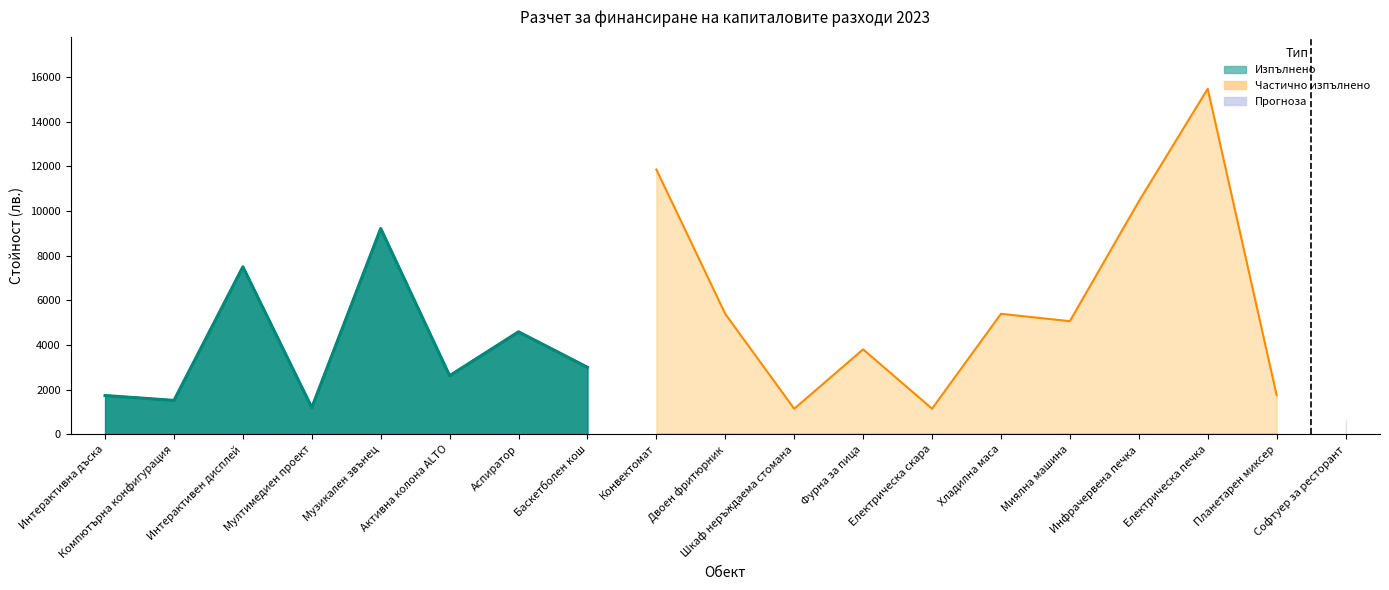

At which category does Усвоено reach its first local valley?

Компютърна конфигурация